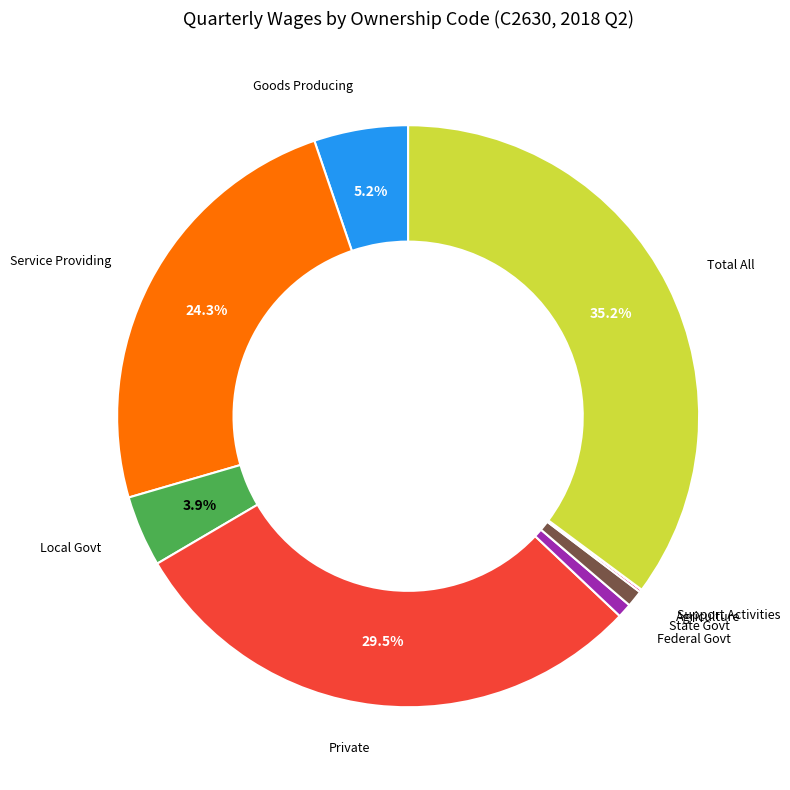

To the nearest percent, what is the average slice percentage?

11%